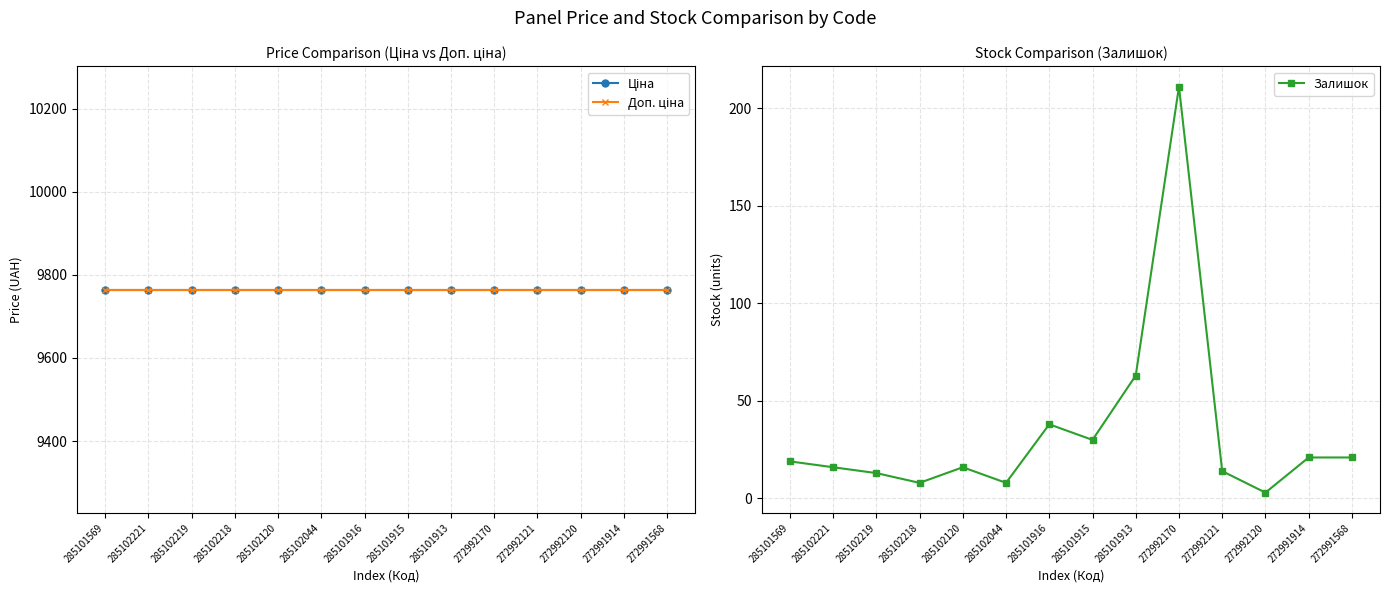

What are all the series names shown in the legend?

Ціна, Доп. ціна, Залишок